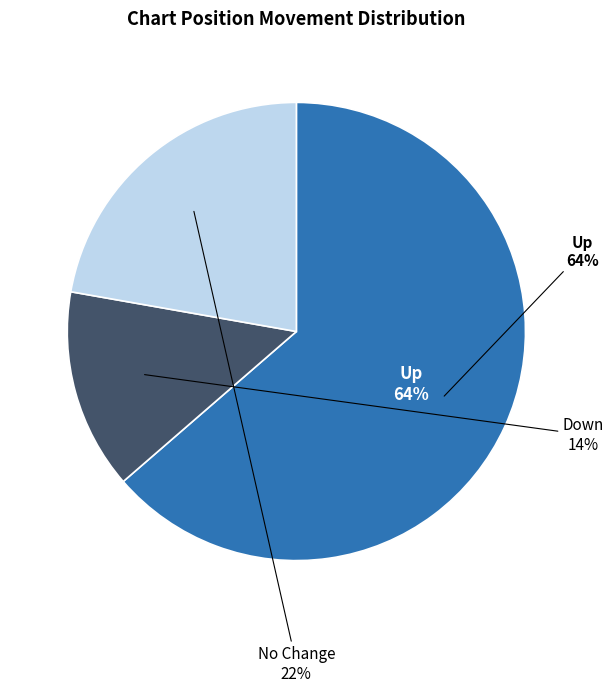

Which category has the smallest portion of the pie?

down